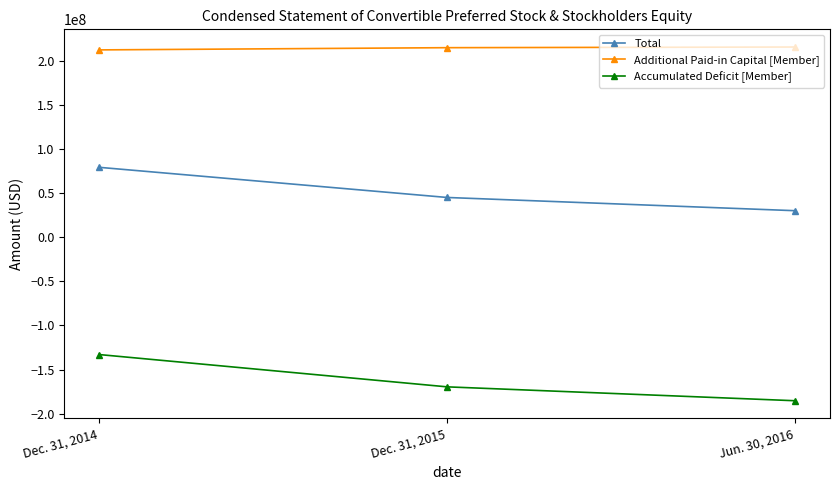

Is it true that Additional Paid-in Capital [Member] equals 215328000 at Jun. 30, 2016?

True